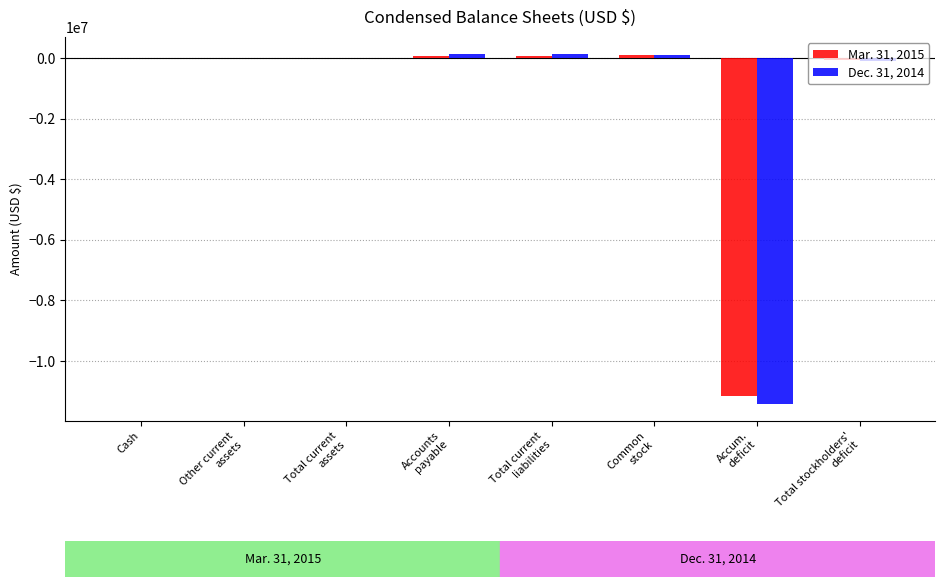

Which series has the largest total across all categories?

Mar. 31, 2015